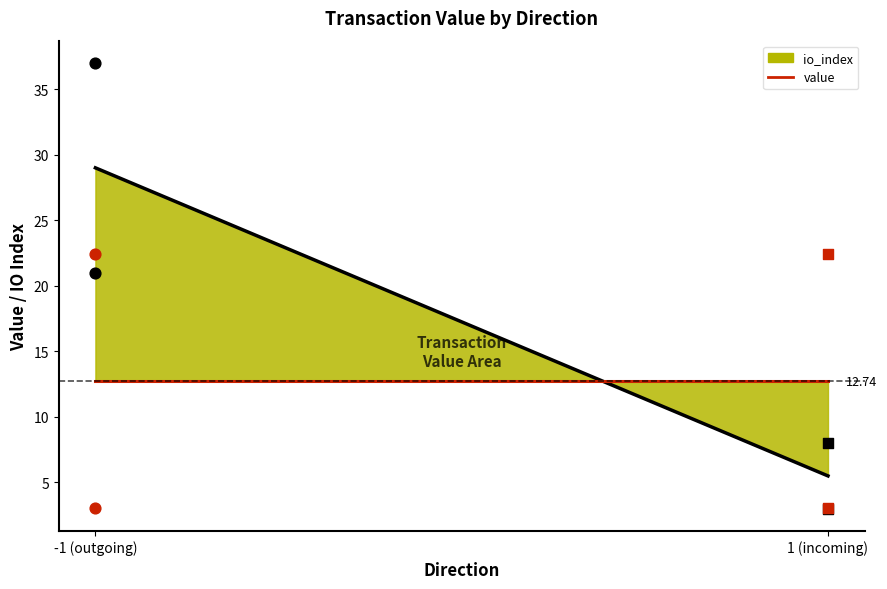

At which category is the sum across all series the highest?

-1